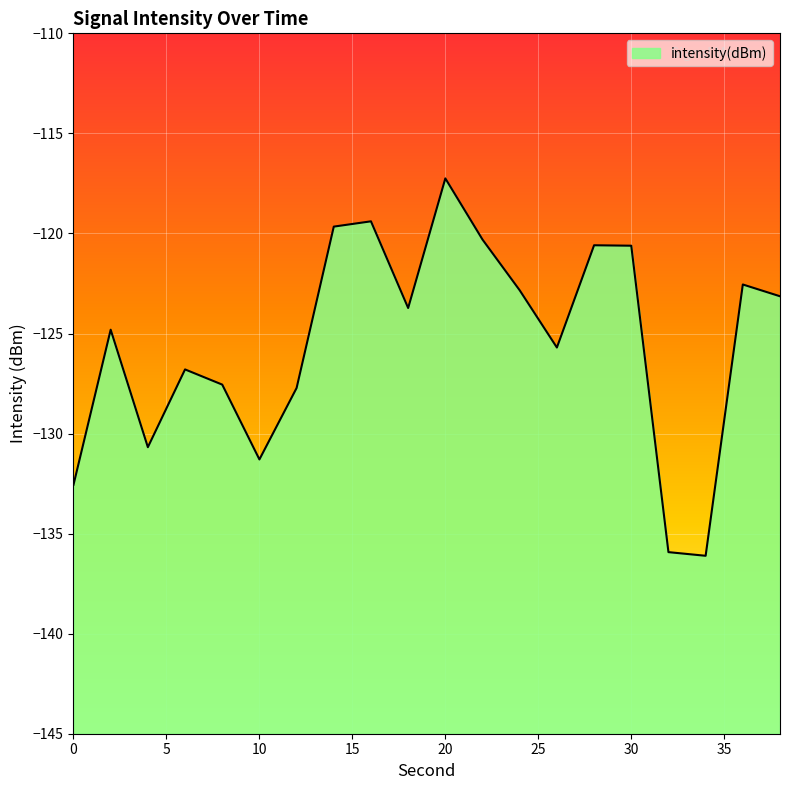

The value at 28 is -68.6. True or false?

False